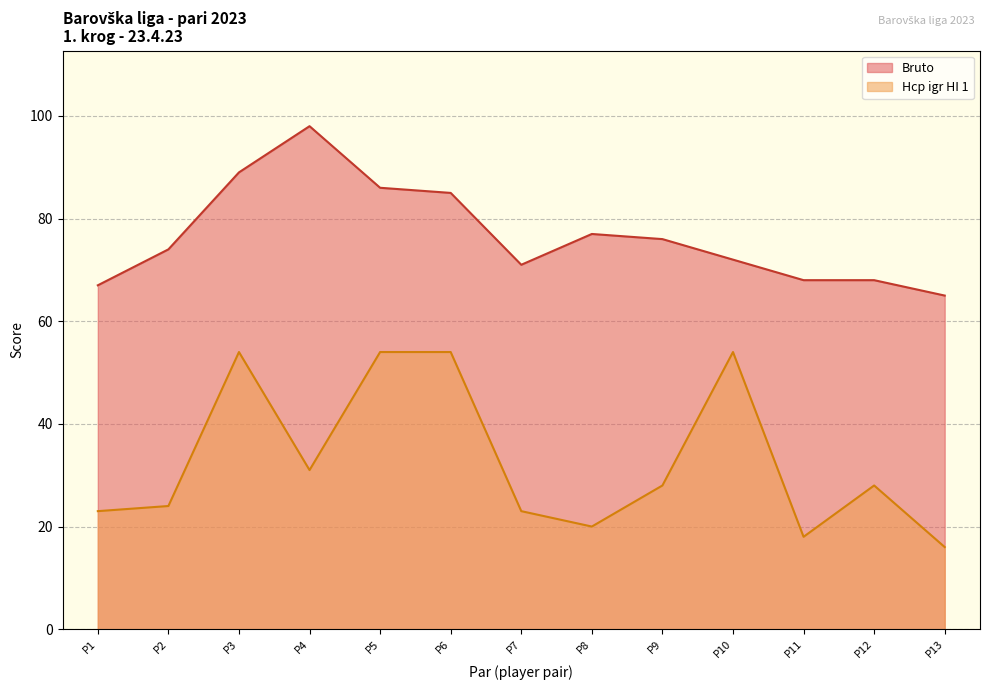

Rank the series by their maximum value, from lowest to highest.

Hcp igr HI 1, Bruto